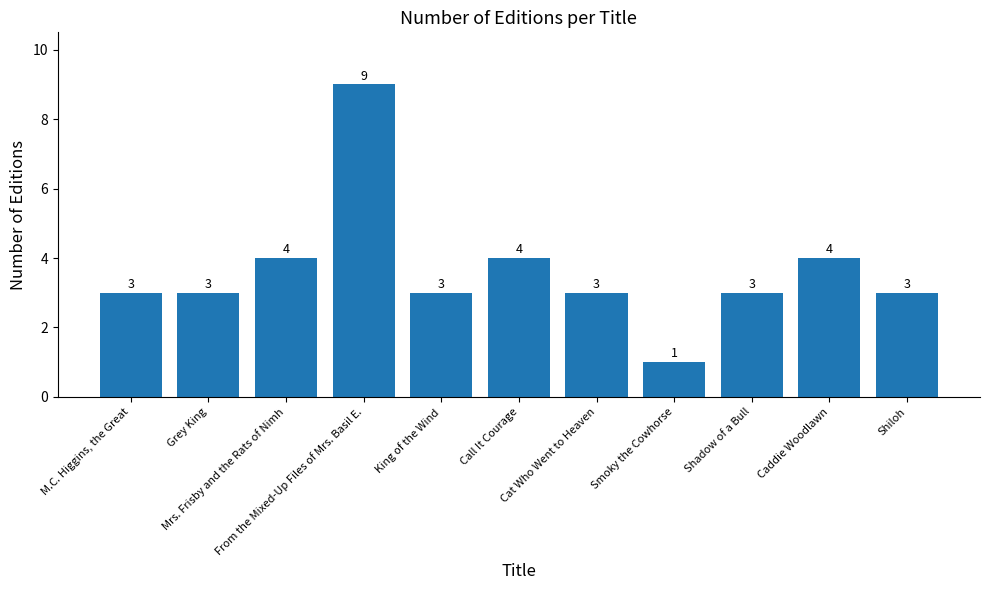

What is the minimum value shown in the chart?

1